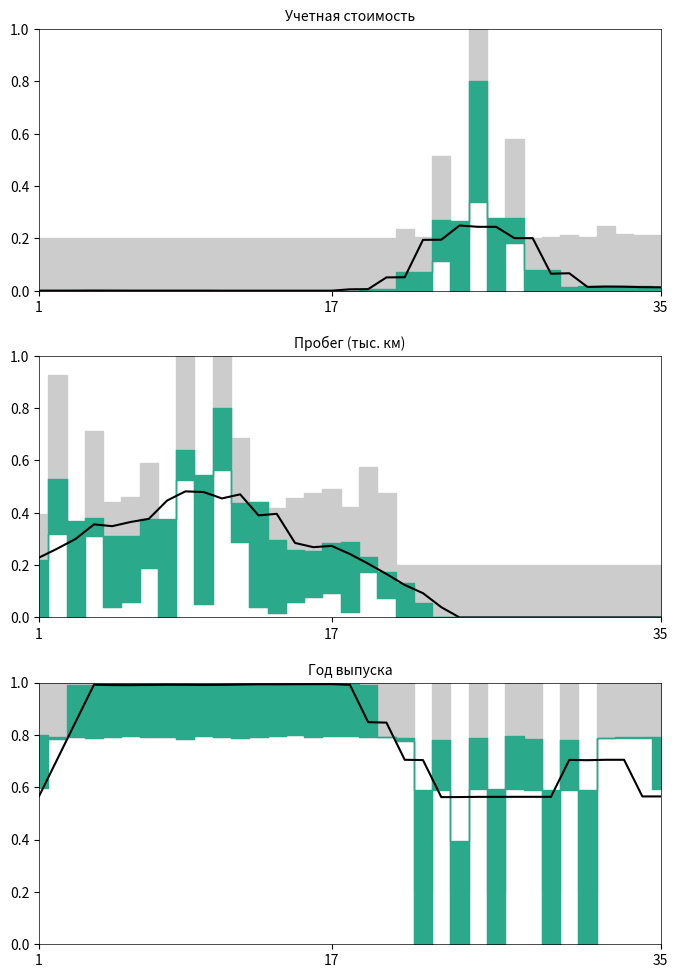

True or false: the data has more than 0 interior local peaks.

True